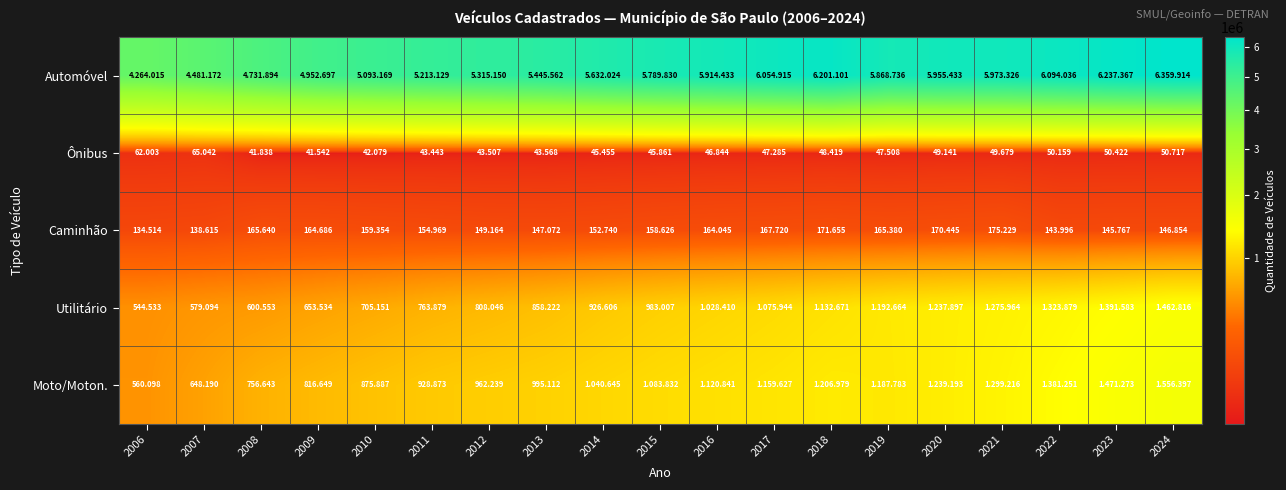

List the labels in order of Moto/Moton. value, smallest first.

2006, 2007, 2008, 2009, 2010, 2011, 2012, 2013, 2014, 2015, 2016, 2017, 2019, 2018, 2020, 2021, 2022, 2023, 2024